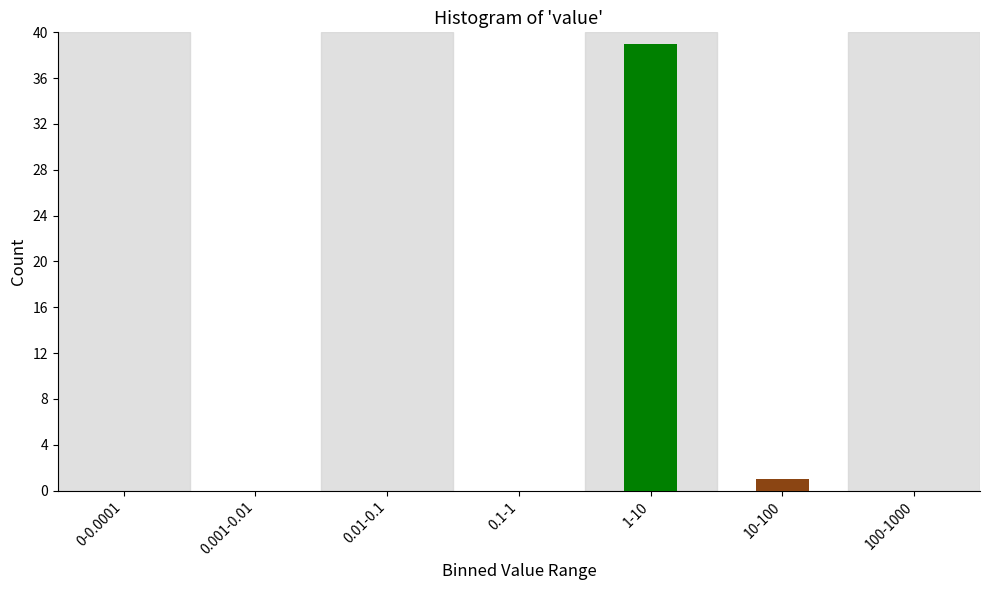

Reading left to right, transcribe all the data shown in this chart.

0-0.0001=0	0.001-0.01=0	0.01-0.1=0	0.1-1=0	1-10=39	10-100=1	100-1000=0